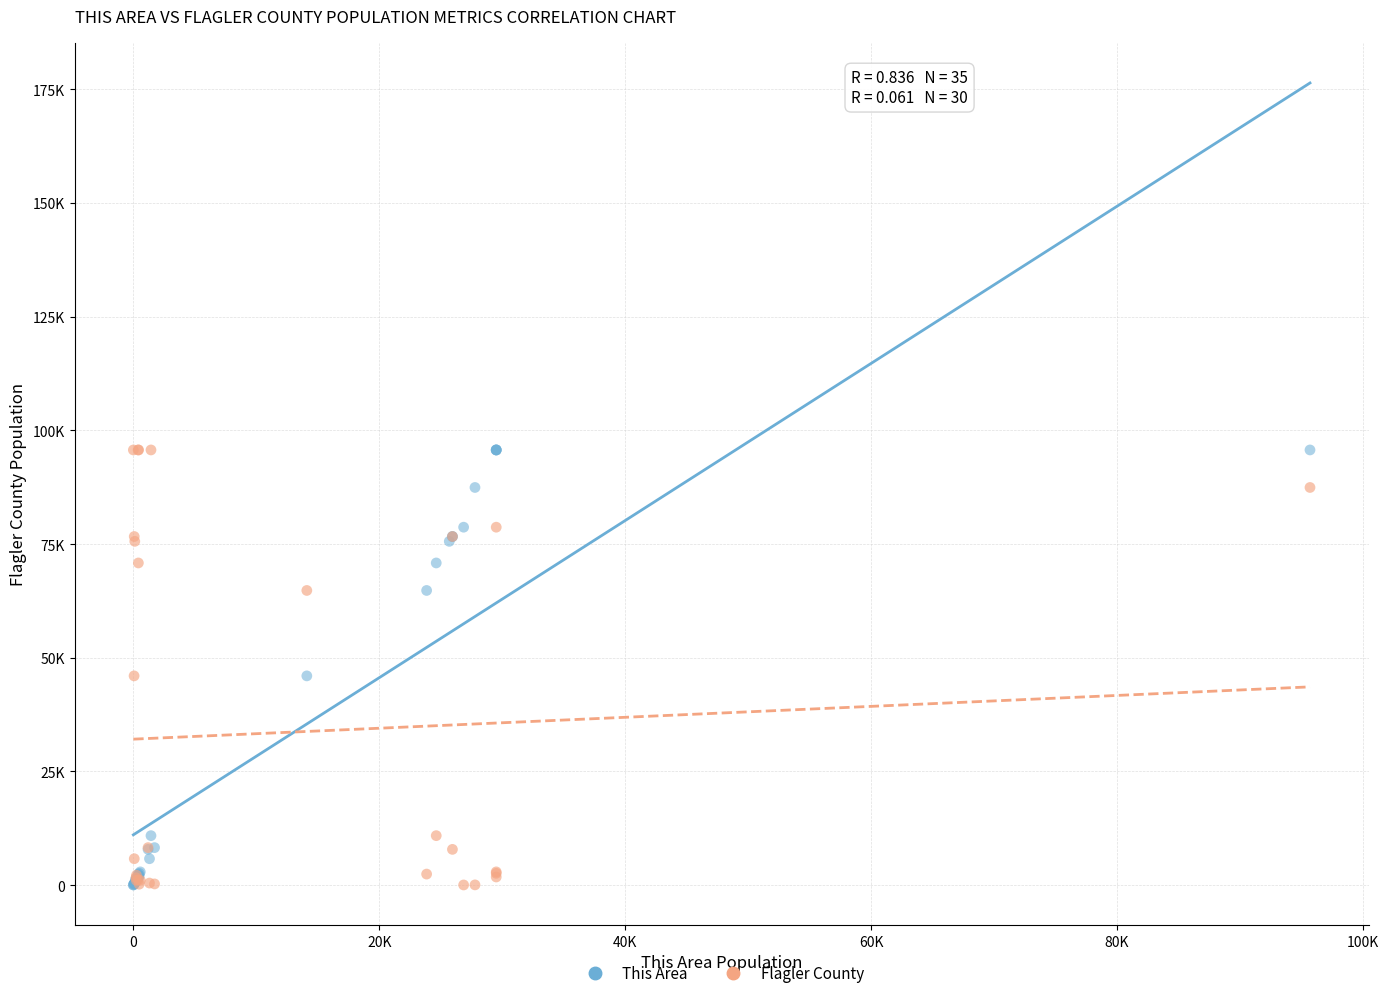

What are all the series names shown in the legend?

This Area, Flagler County